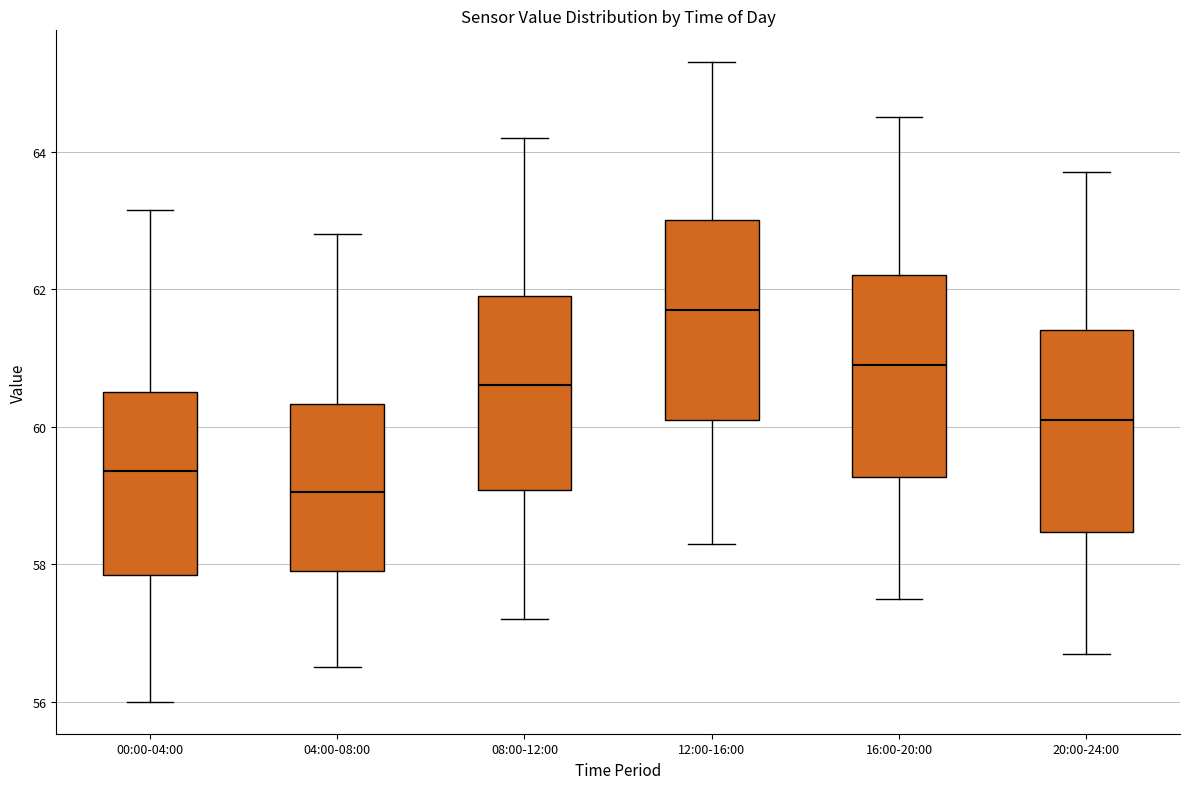

Reading left to right, transcribe this box plot: for each box, give where its median line is, the range the box spans, and where its two whiskers end, as read against the y-axis. The values are not printed on the chart, so give them approximately, as read against the axis.

00:00-04:00: median 59.4, box 57.8 to 60.6, whiskers 56.0 to 63.2
04:00-08:00: median 59.0, box 58.0 to 60.4, whiskers 56.6 to 62.8
08:00-12:00: median 60.6, box 59.0 to 62.0, whiskers 57.2 to 64.2
12:00-16:00: median 61.8, box 60.2 to 63.0, whiskers 58.4 to 65.4
16:00-20:00: median 61.0, box 59.2 to 62.2, whiskers 57.6 to 64.6
20:00-24:00: median 60.2, box 58.4 to 61.4, whiskers 56.8 to 63.8